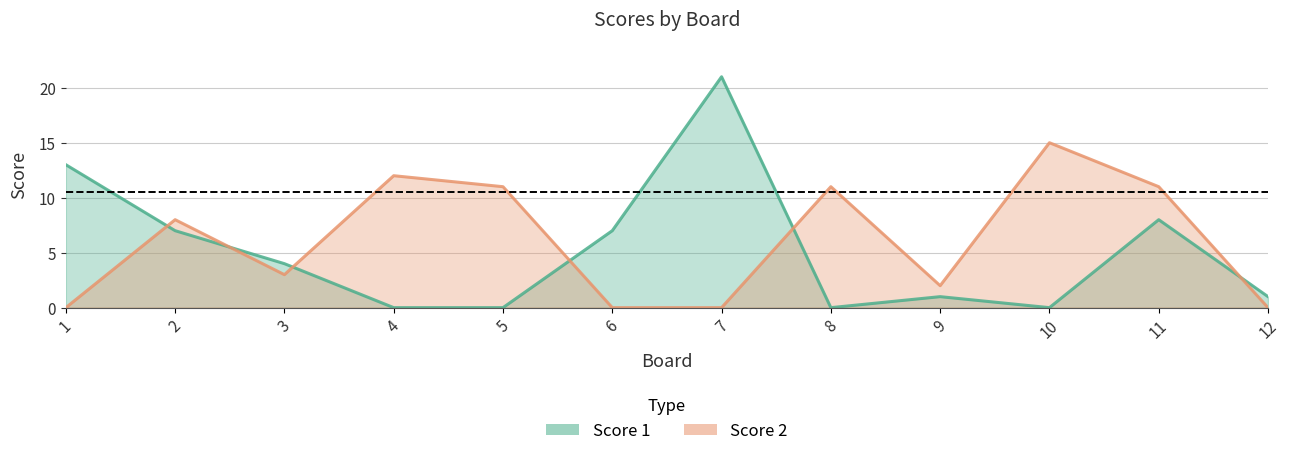

What is the sum of all Score 2 values?

73